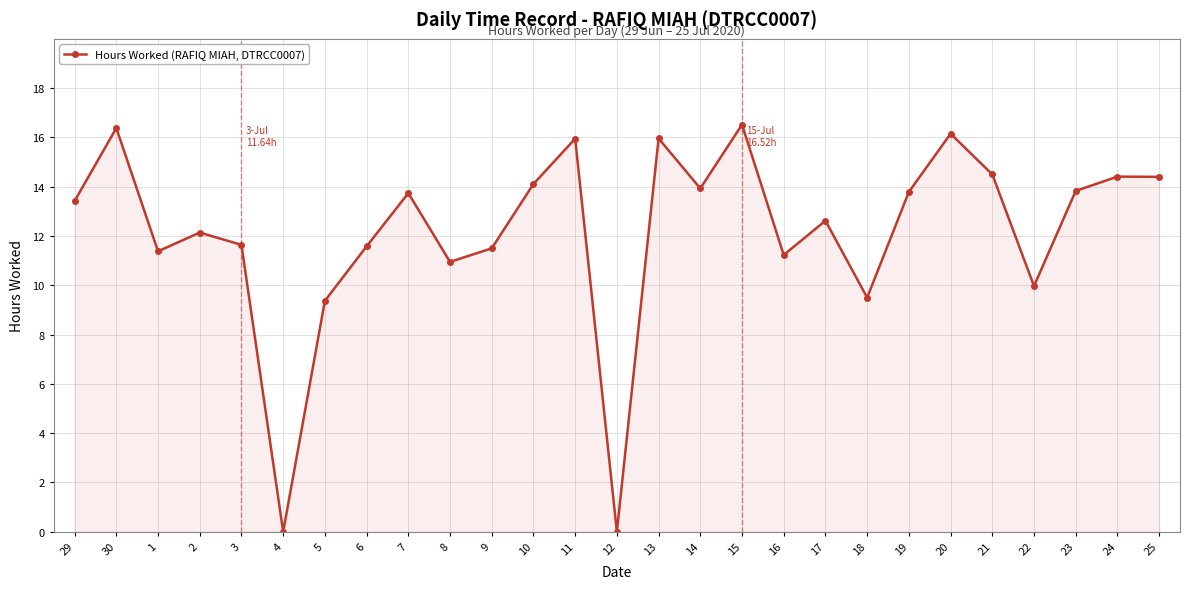

How many values exceed 13?

14